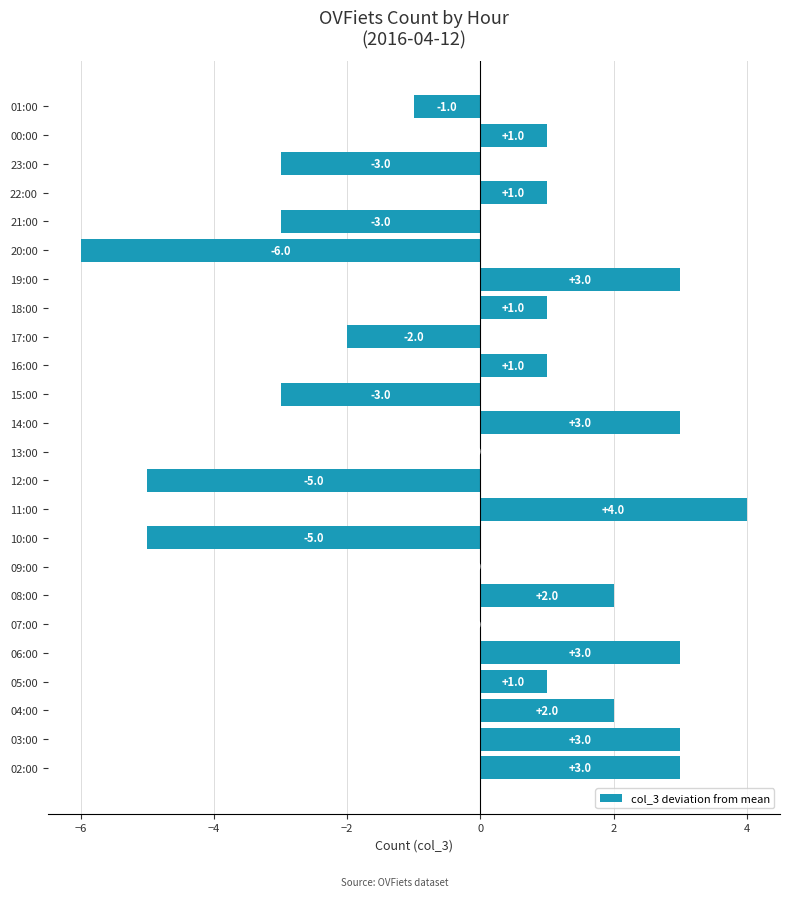

Is it true that the value at 02:00 is 3?

True